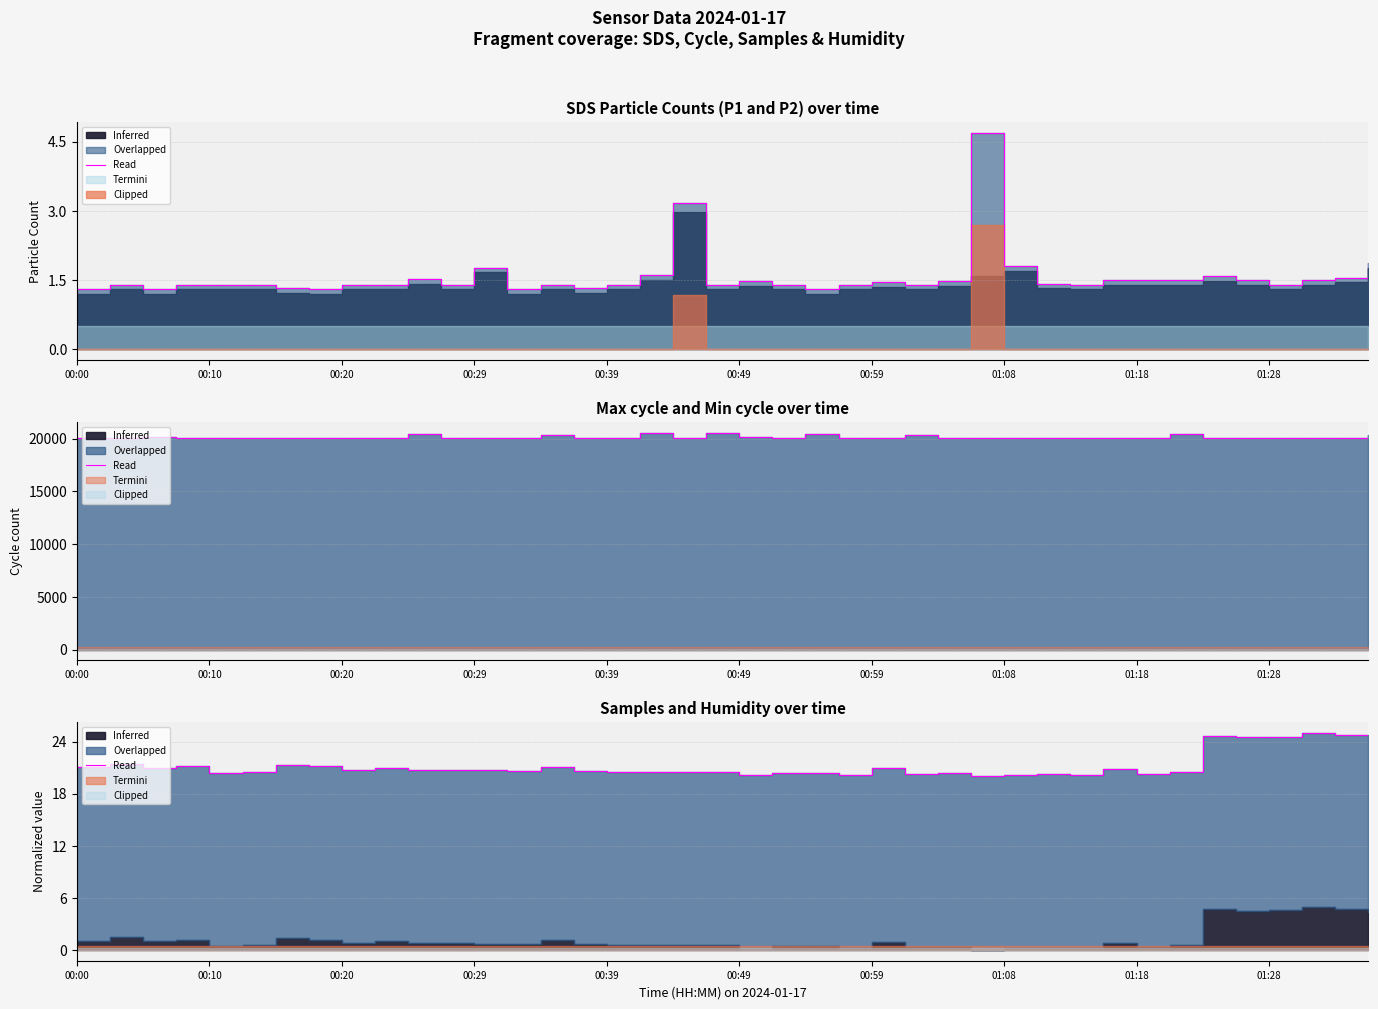

What is the ratio of the value at 00:59 to the value at 00:20?

1.0